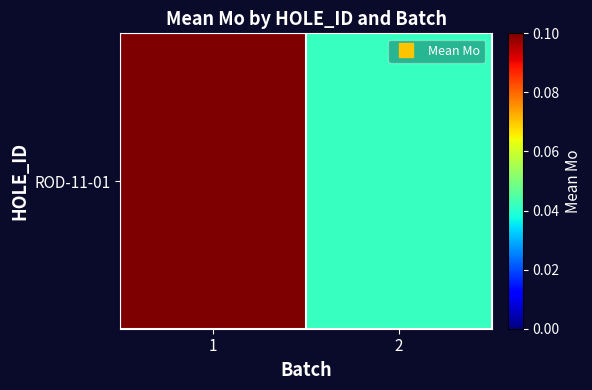

At which label is the value closest to 0?

2